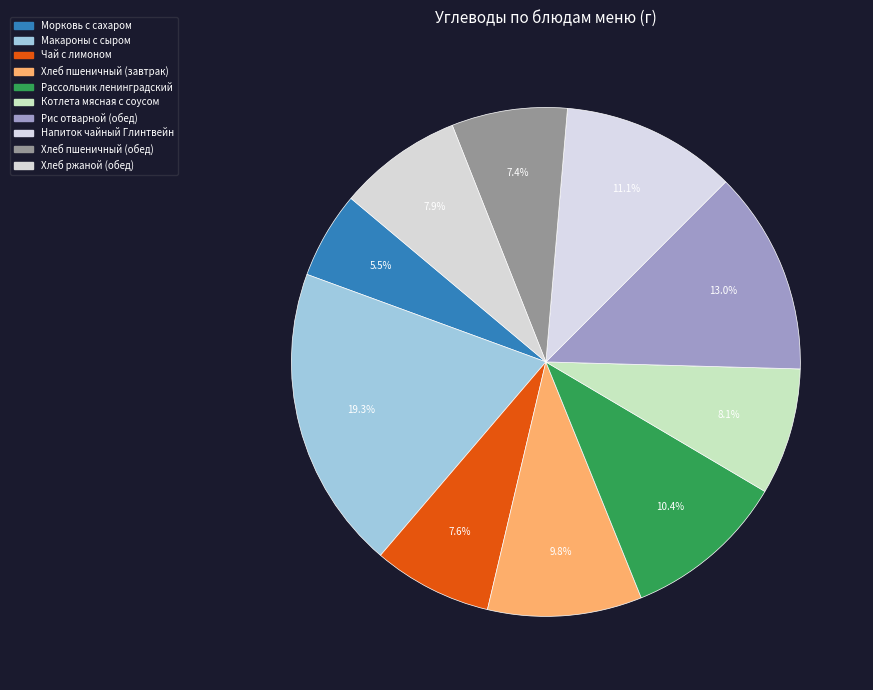

Count the number of slices in the pie.

10